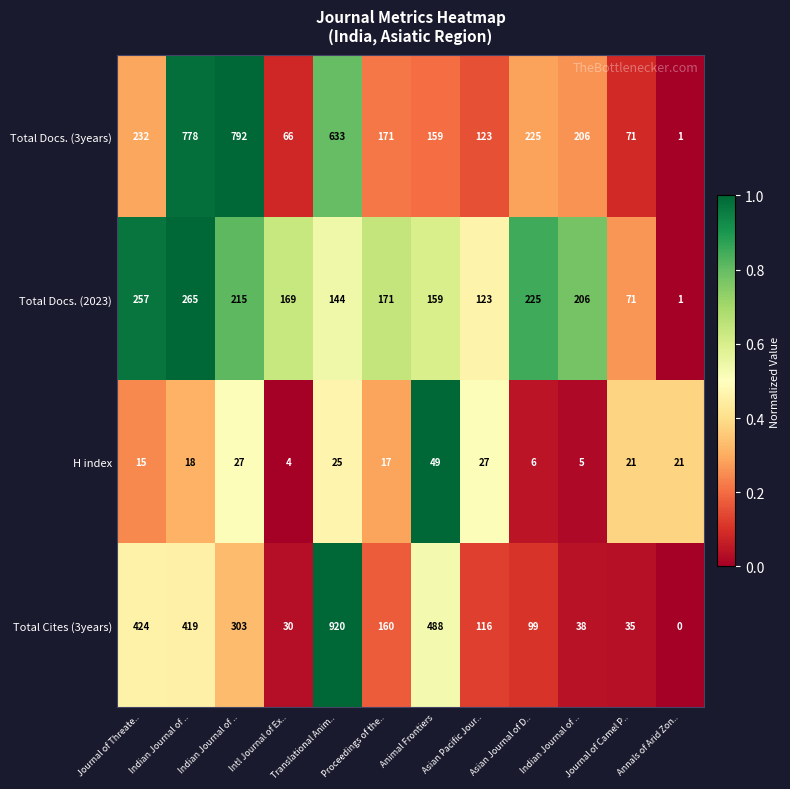

How many series are shown in this chart?

4